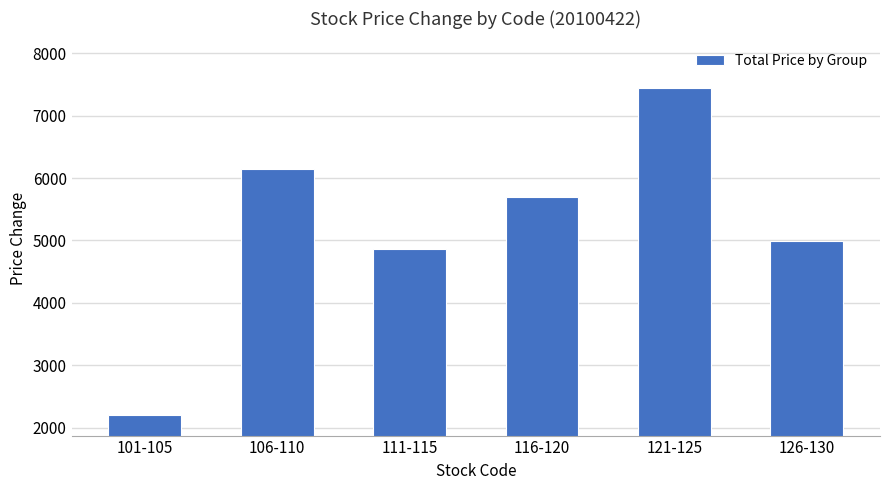

What is the label of the 3rd bar from the right?

116-120